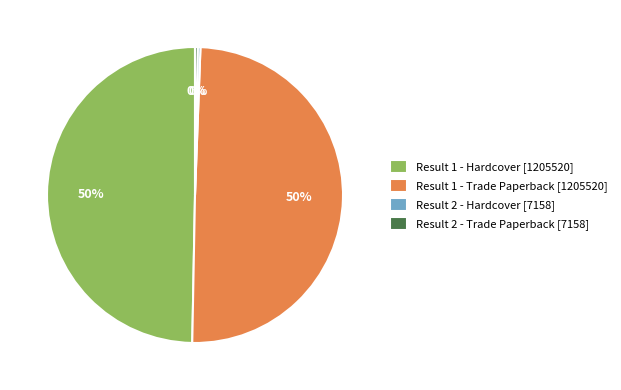

To the nearest percent, what percentage of the pie is Result 1 - Trade Paperback [1205520]?

50%